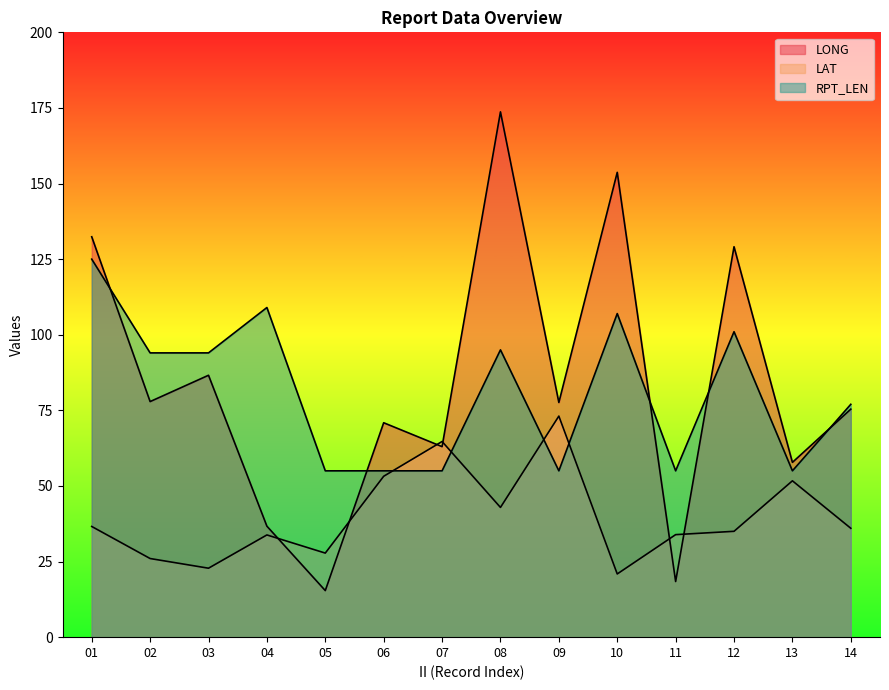

What is the difference between the highest and lowest values at 08?

130.8